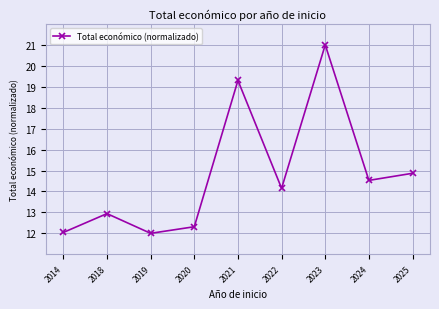

The value at 2014 is 2.9. True or false?

False